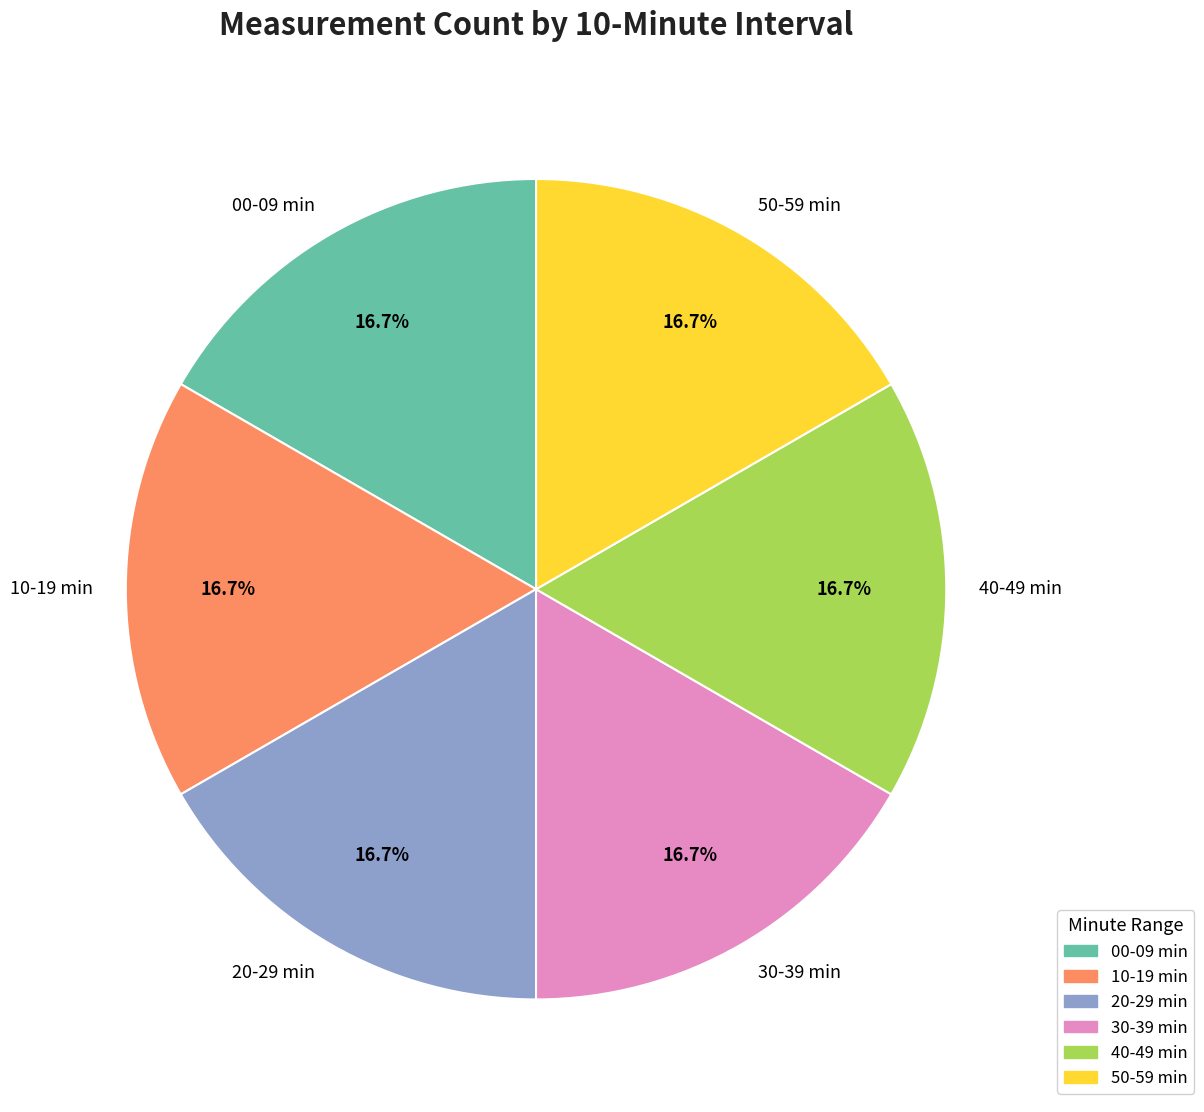

Does 30-39 min represent more than half of the total?

No